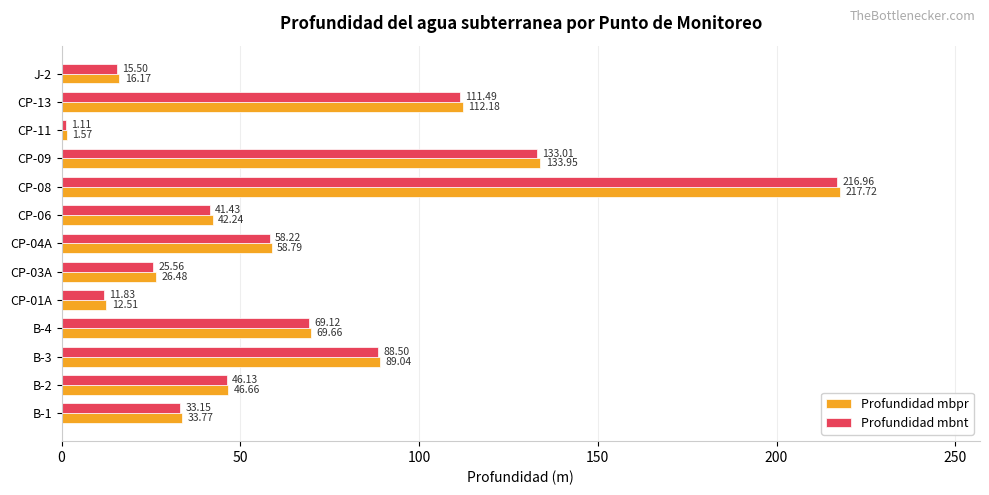

What is the maximum value for Profundidad mbpr?

217.7